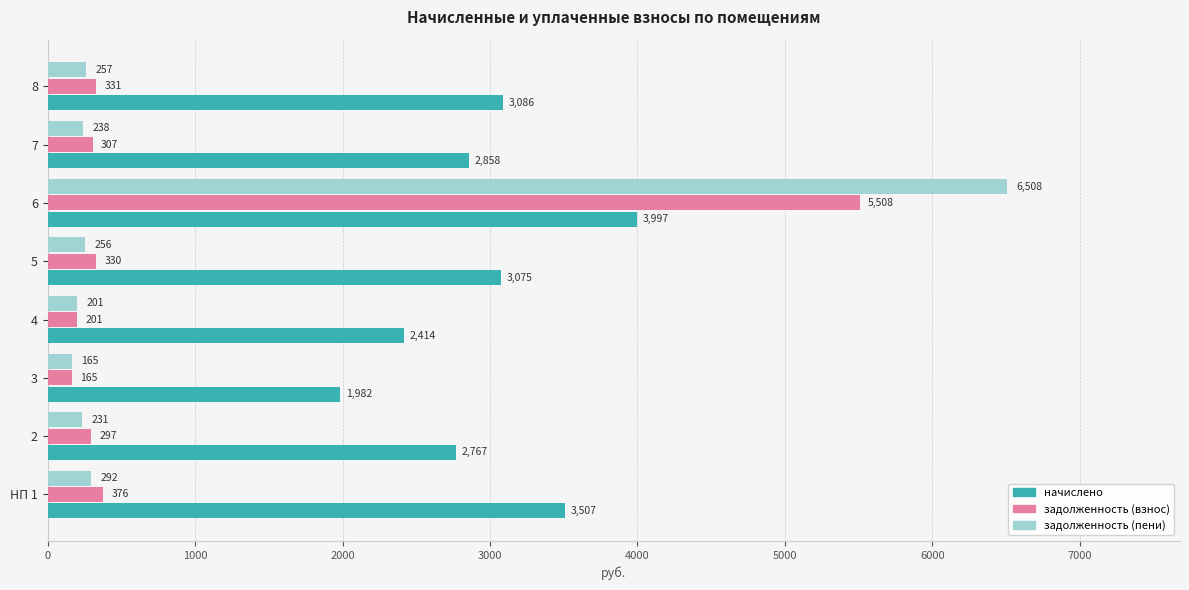

How many categories are shown in the chart?

8